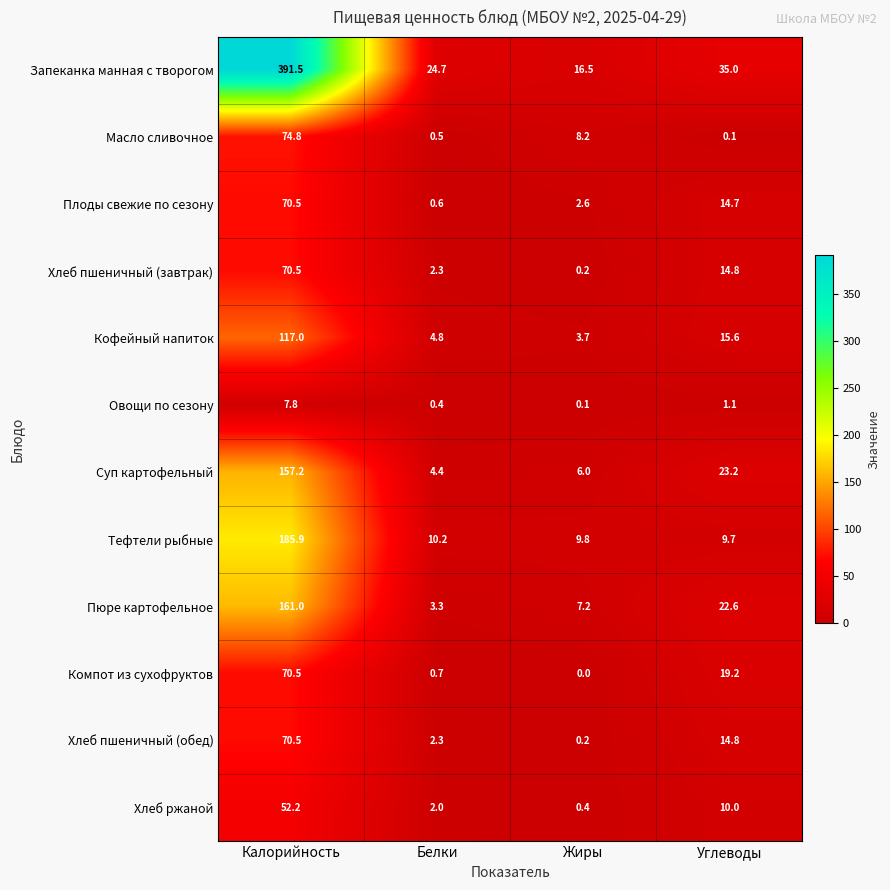

Count the number of categories in the chart.

4